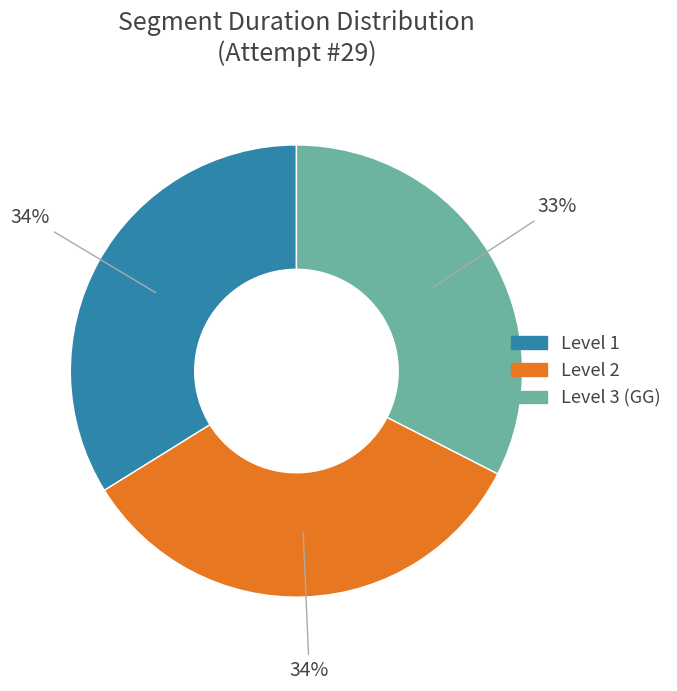

Which slice is the smallest?

Level 3 (GG)